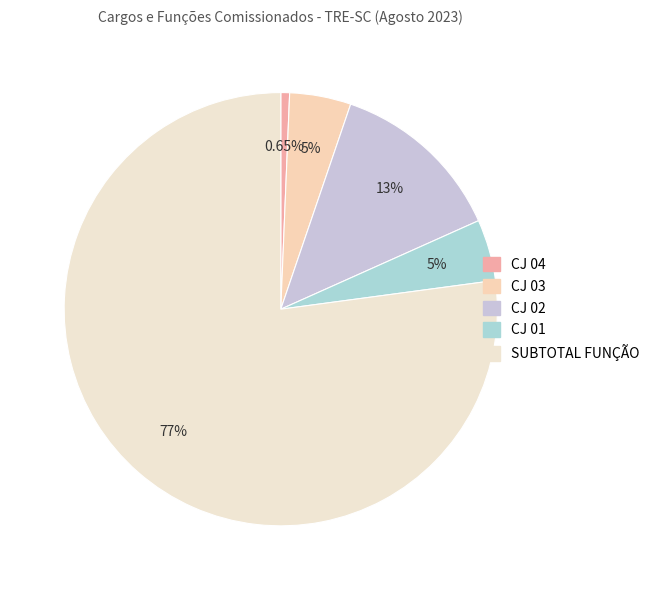

Do CJ 04 and CJ 02 together represent more than half of the pie?

No